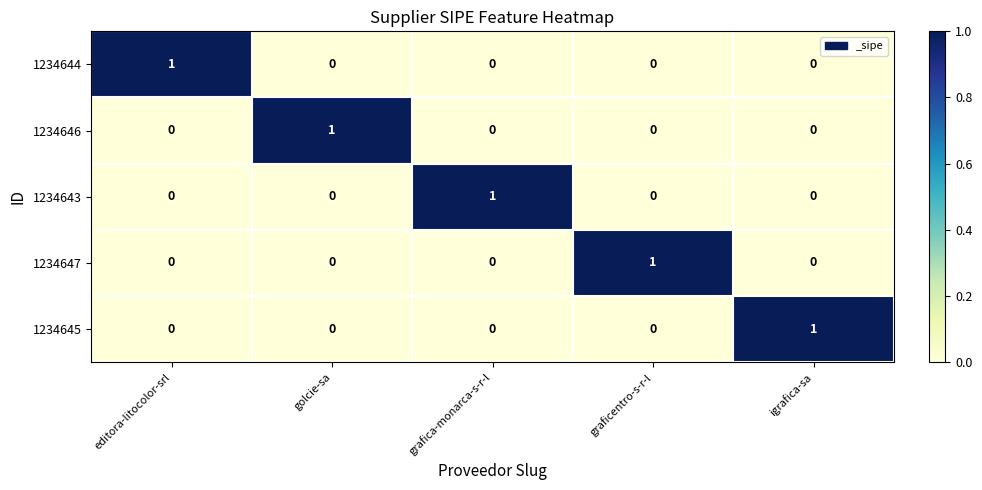

Is the value of 1234643 at graficentro-s-r-l greater than the value of 1234647 at graficentro-s-r-l?

No